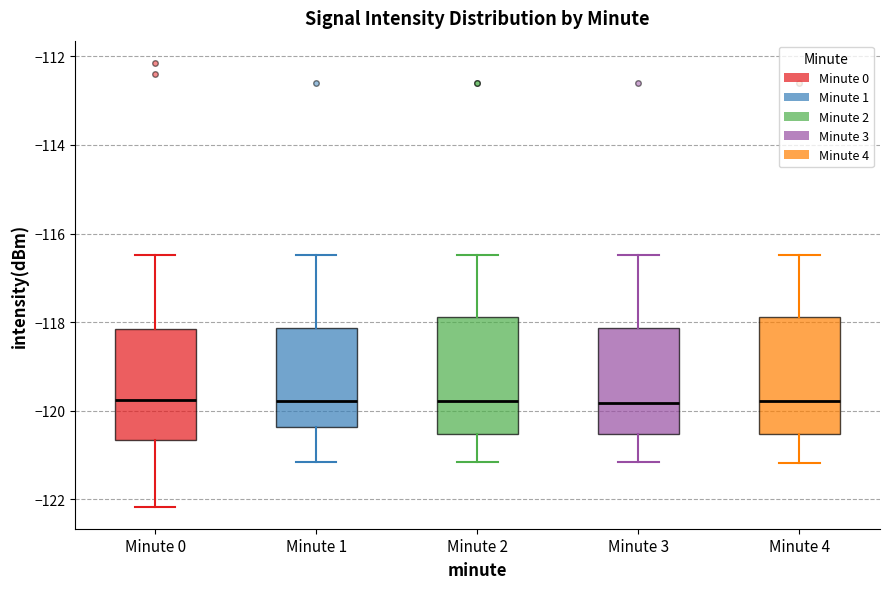

Where does the upper whisker of the box for Minute 2 end on the y-axis? The values are not printed on the chart, so give them approximately, as read against the axis.

-116.4